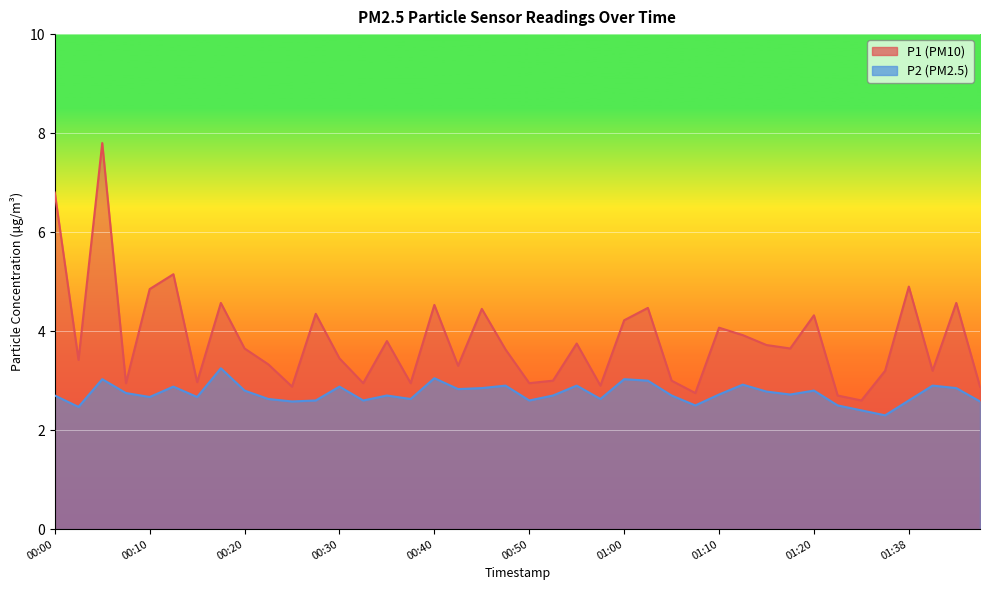

What position from the left is 00:57?

24